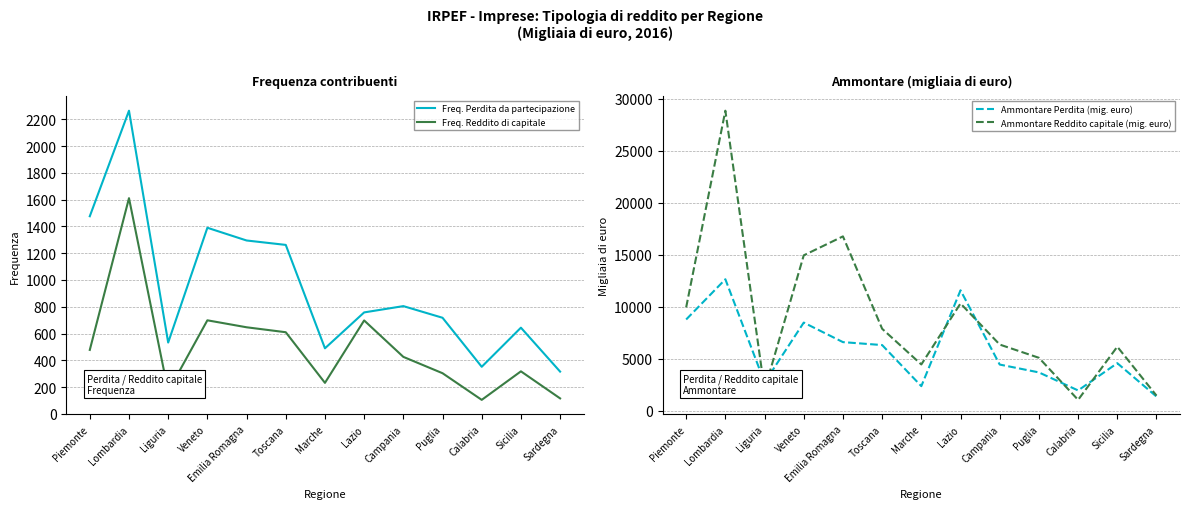

Which series has the largest total across all categories?

Ammontare Reddito capitale (mig. euro)